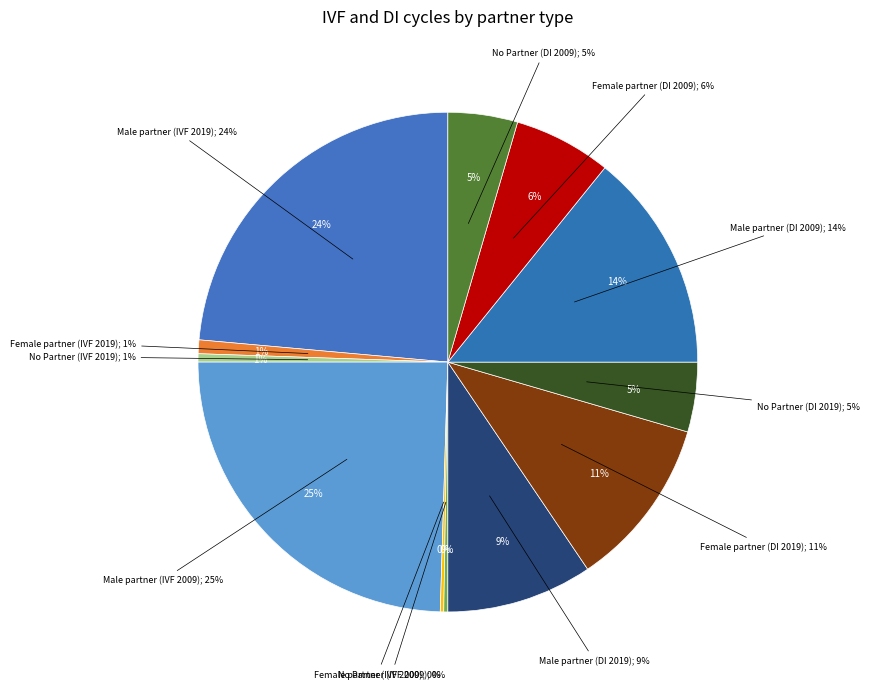

Is there a majority slice in this chart?

No